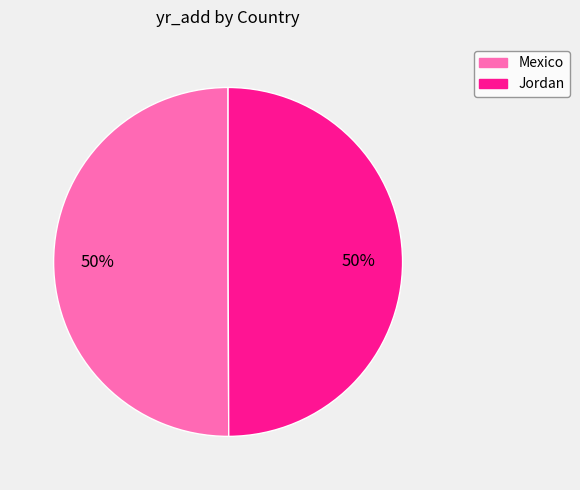

The Mexico slice represents 50% of the pie. True or false?

True